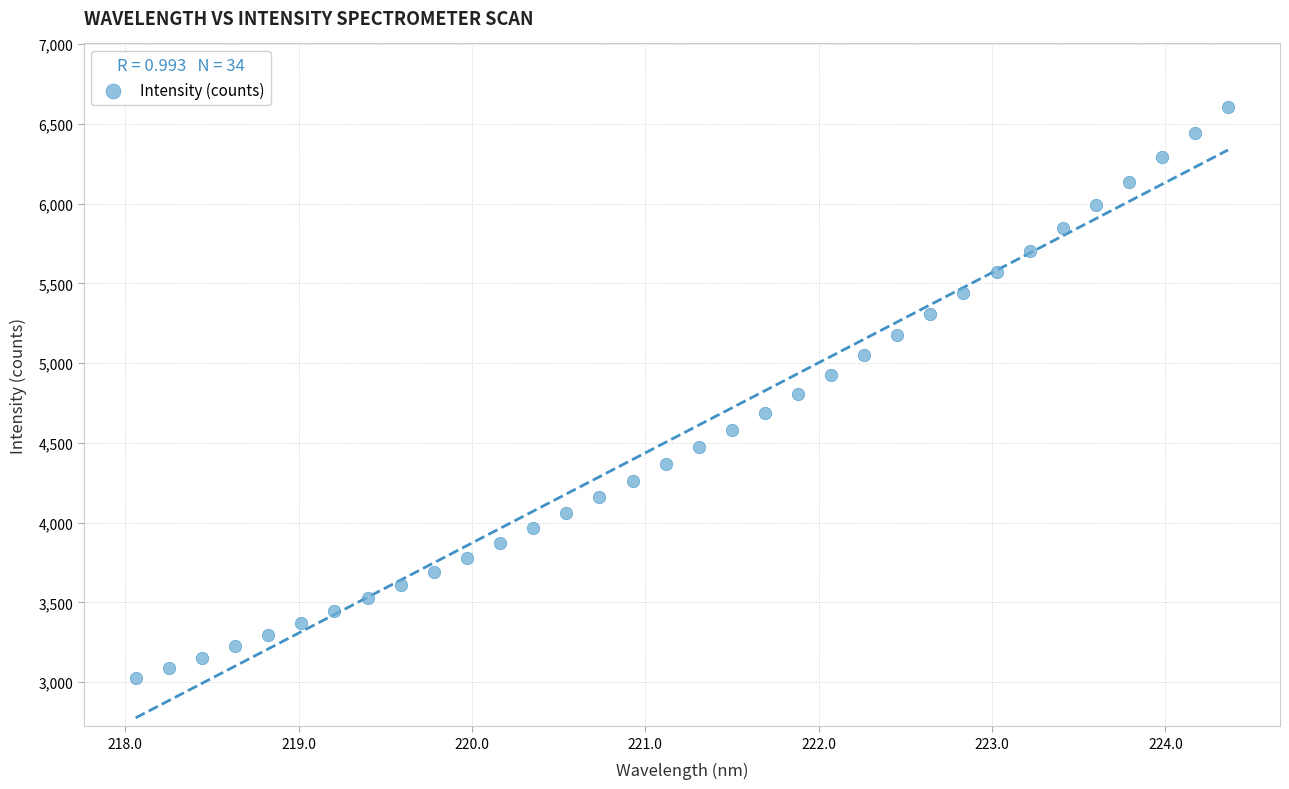

What is the range of Y values (max minus min)?

3579.7